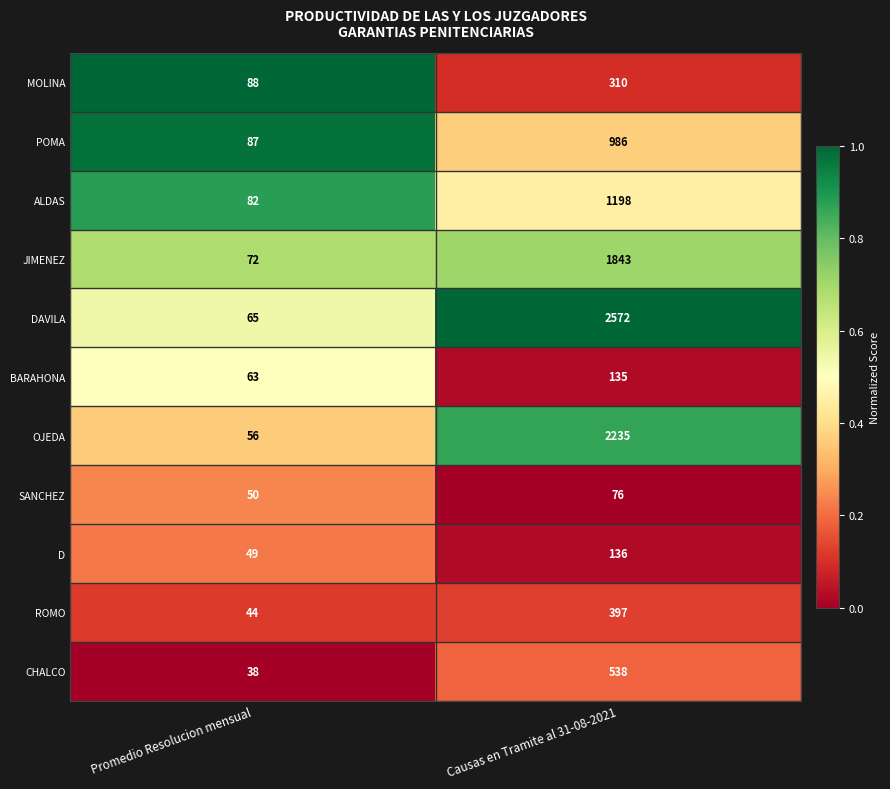

List the labels in order of ROMO value, largest first.

Causas en Tramite al 31-08-2021, Promedio Resolucion mensual